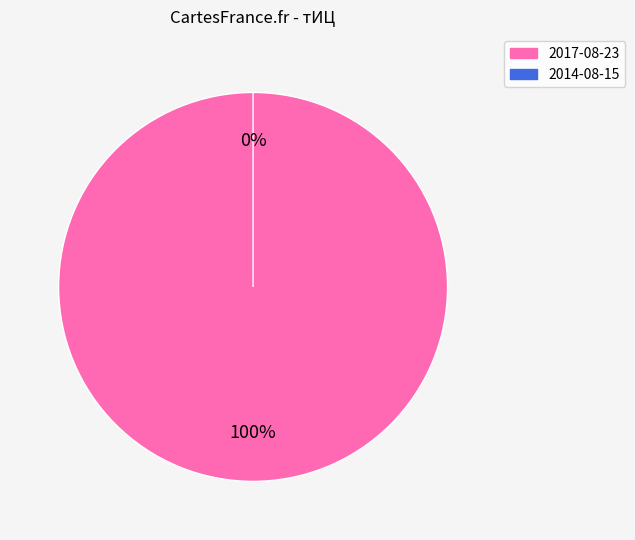

What is the majority slice?

10